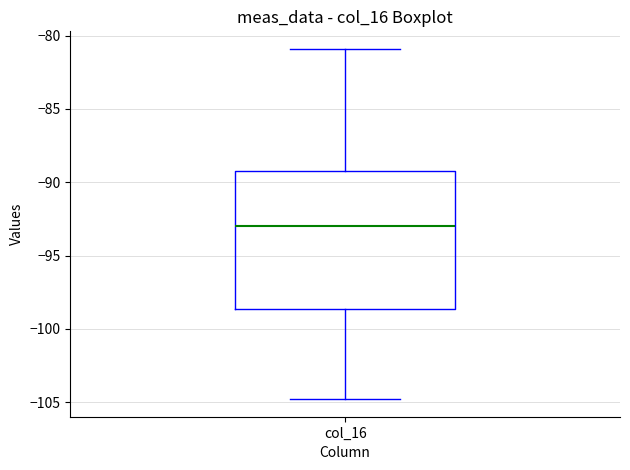

Where is the lower edge of the box for col_16 on the y-axis? The values are not printed on the chart, so give them approximately, as read against the axis.

-98.5